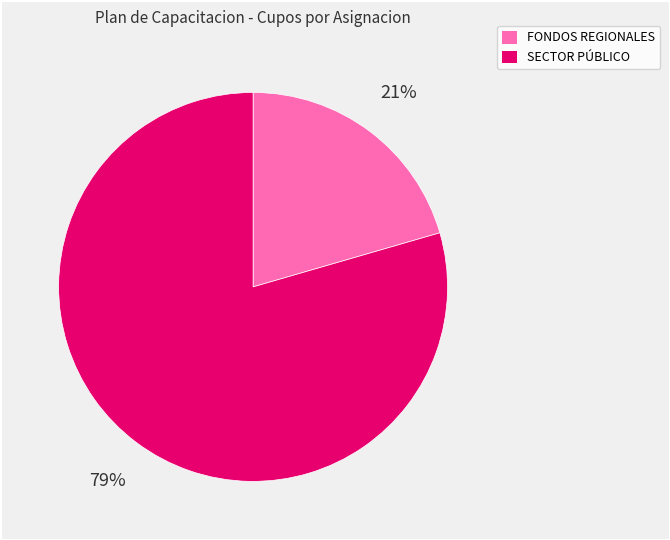

Does any single category account for the majority?

Yes